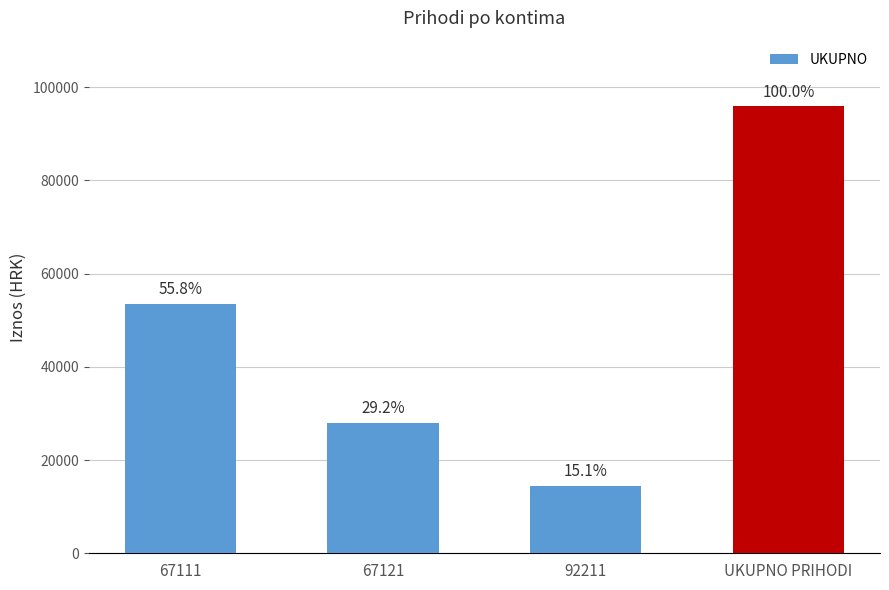

How many bars are there in total?

4